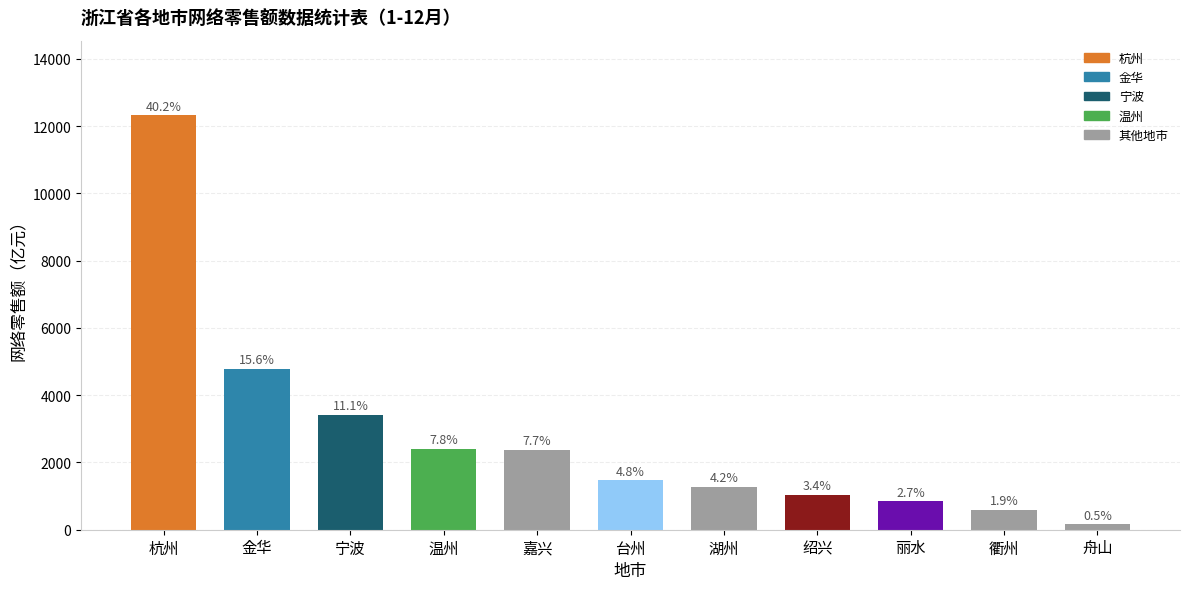

Between 湖州 and 杭州, which is larger?

杭州